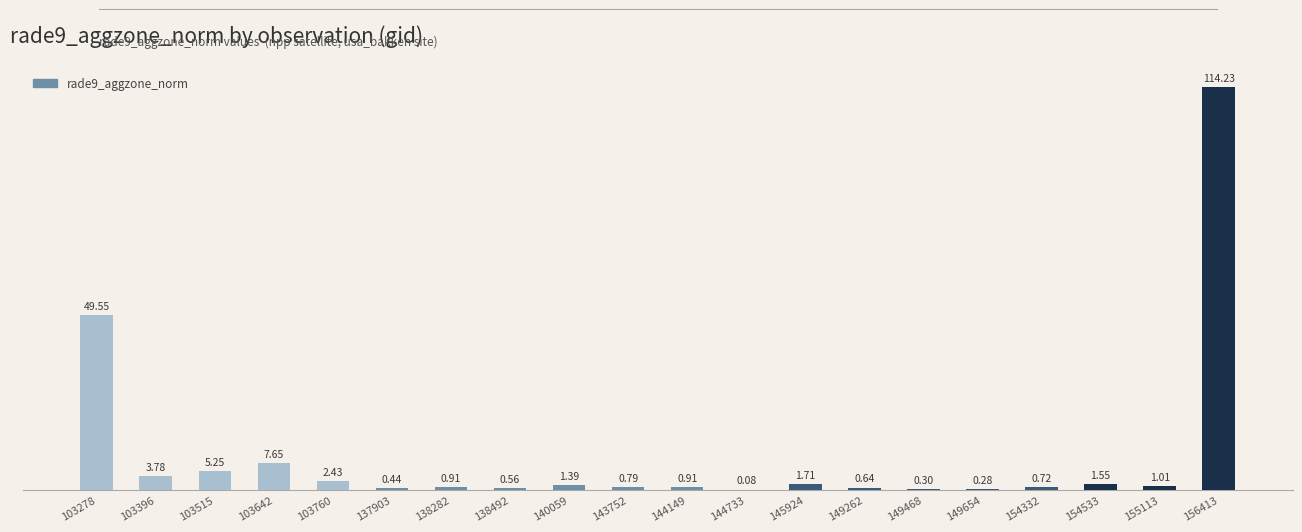

Where does the data first go above 1?

103278